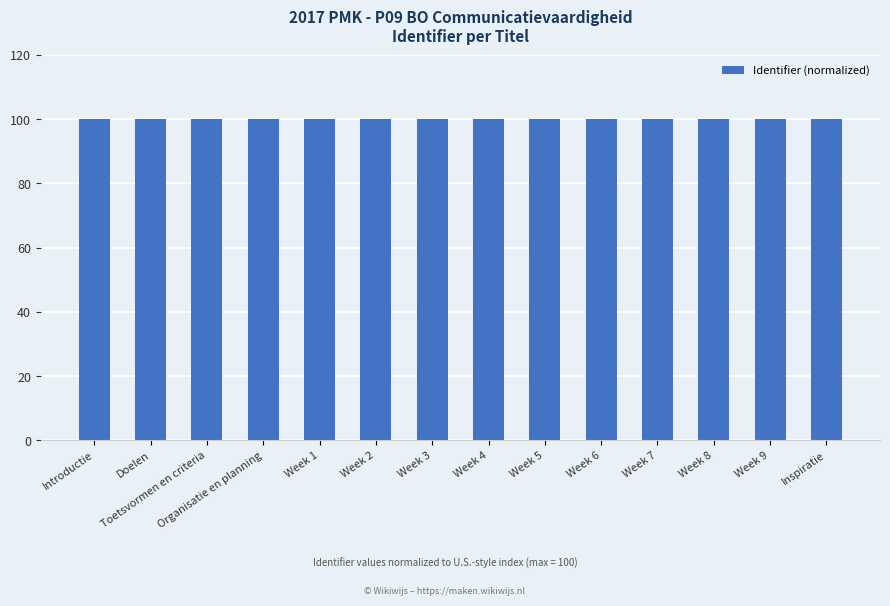

What is the minimum value shown in the chart?

100.0